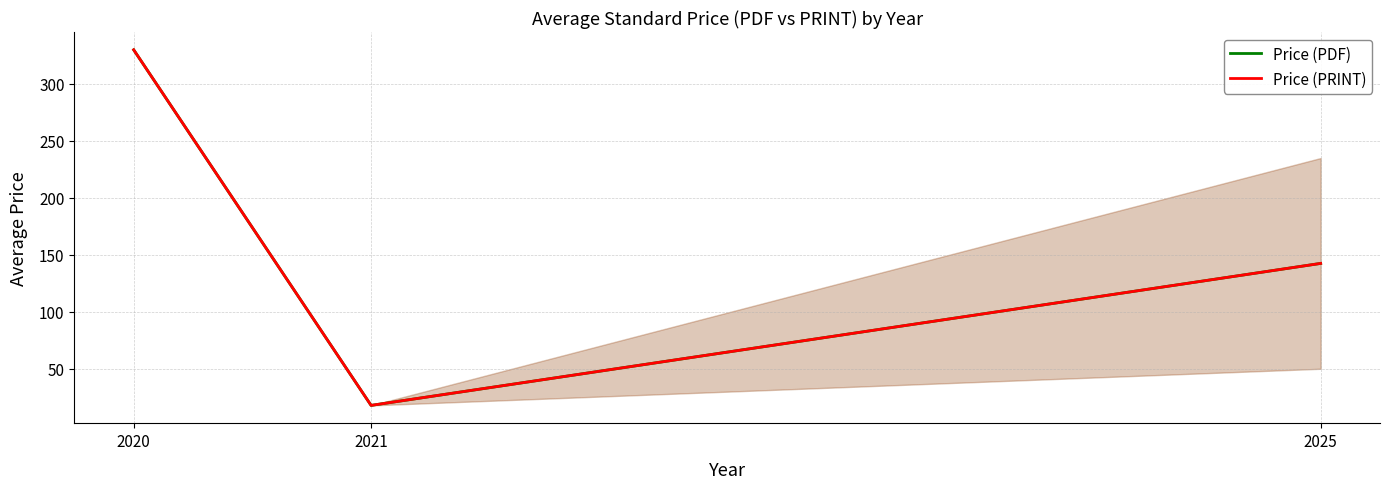

Is it true that Price (PRINT) equals 25.1 at 2021?

False